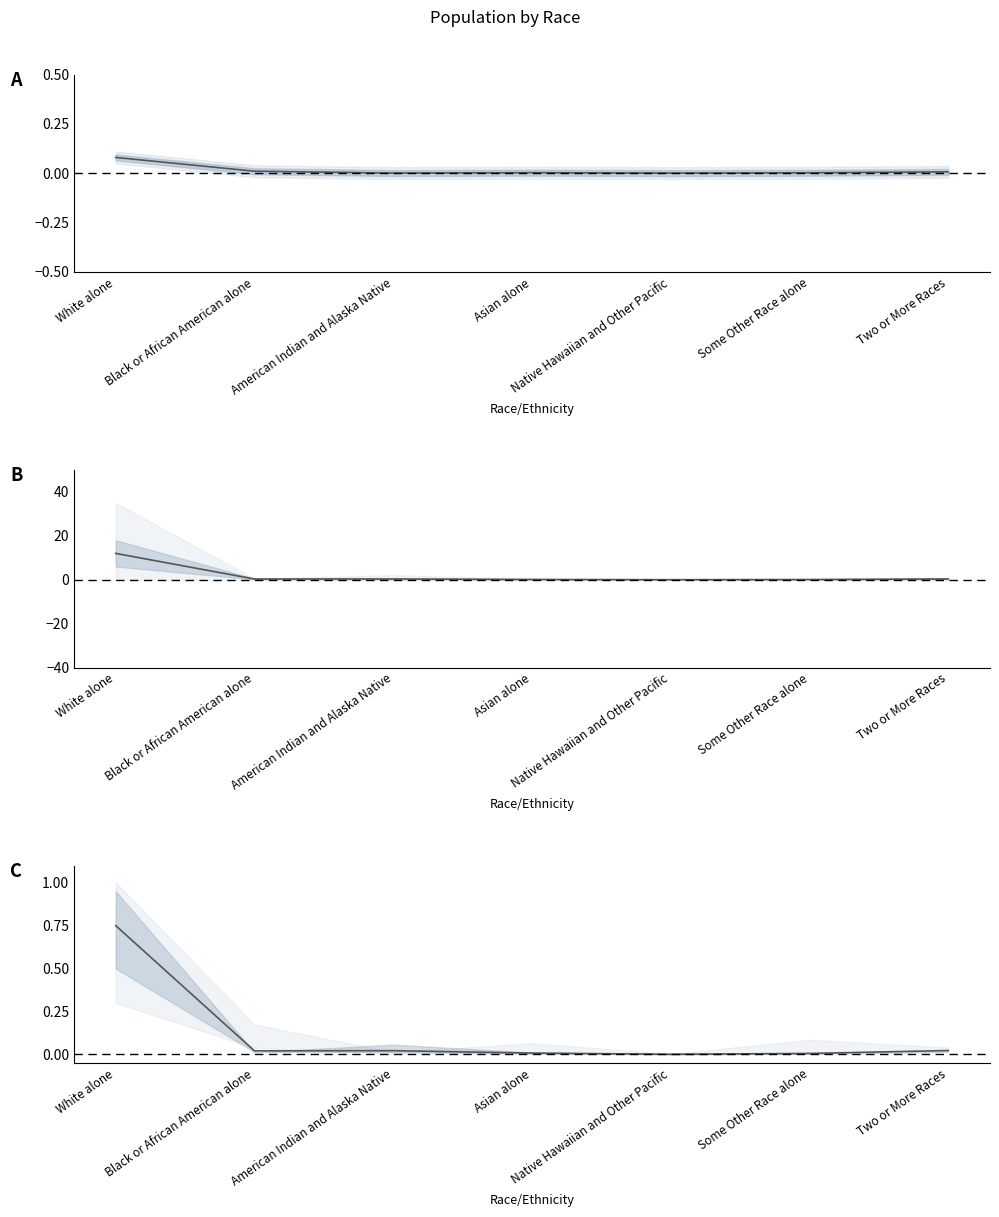

Reading left to right, list all the values displayed in this chart.

This Area: White alone=0.1	Black or African American alone=0.0	American Indian and Alaska Native=0.0	Asian alone=0.0	Native Hawaiian and Other Pacific=0.0	Some Other Race alone=0.0	Two or More Races=0.0
Ward County: White alone=12.0	Black or African American alone=0.3	American Indian and Alaska Native=0.4	Asian alone=0.1	Native Hawaiian and Other Pacific=0.0	Some Other Race alone=0.1	Two or More Races=0.4
North Dakota: White alone=0.8	Black or African American alone=0.0	American Indian and Alaska Native=0.0	Asian alone=0.0	Native Hawaiian and Other Pacific=0.0	Some Other Race alone=0.0	Two or More Races=0.0